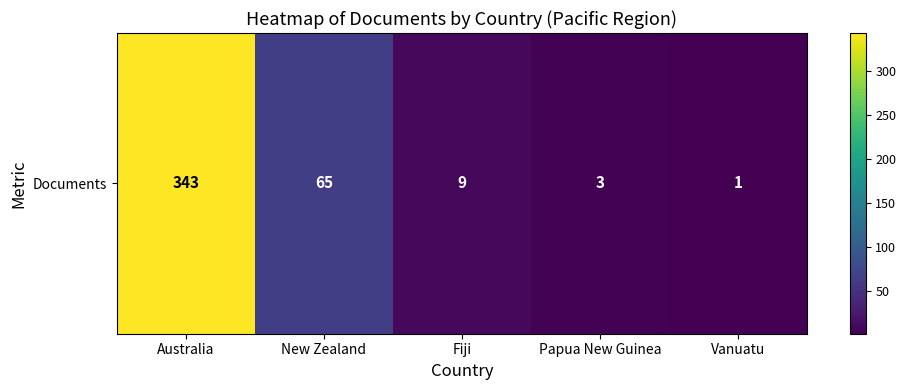

Rank the categories by value from lowest to highest.

Vanuatu, Papua New Guinea, Fiji, New Zealand, Australia